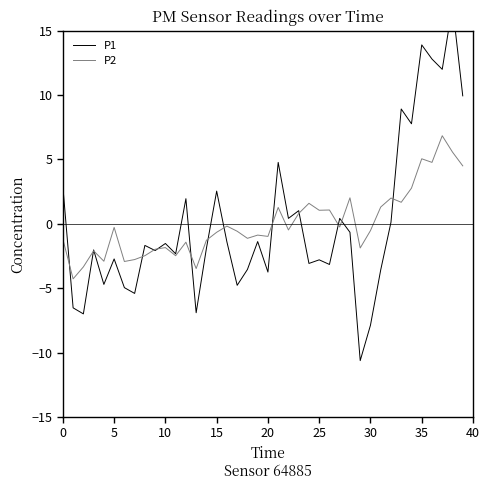

What is the lowest value of the P2 series?

-4.3